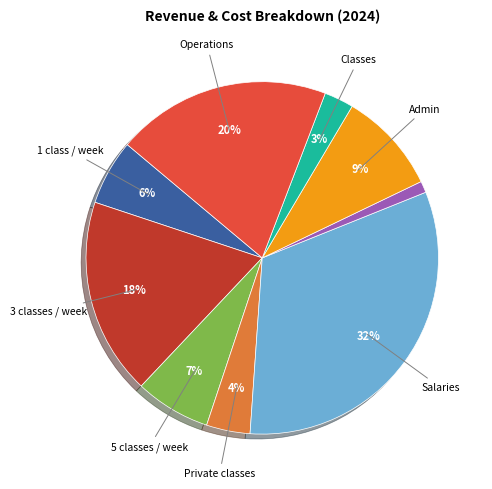

To the nearest percent, what is the average slice percentage?

11%